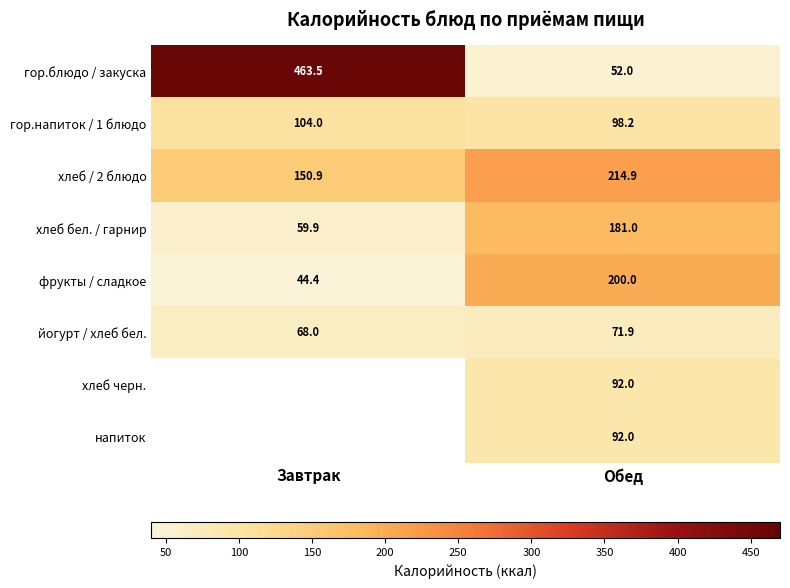

What is the difference between the maximum and minimum values in the гор.напиток / 1 блюдо series?

5.8